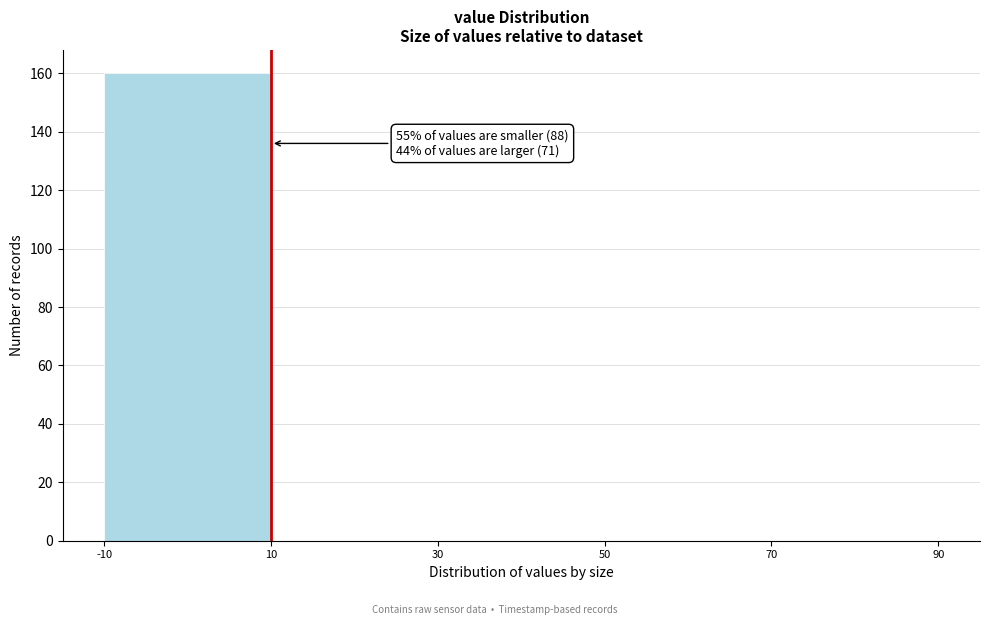

Over which range of the x-axis is the bar tallest?

-10 to 10